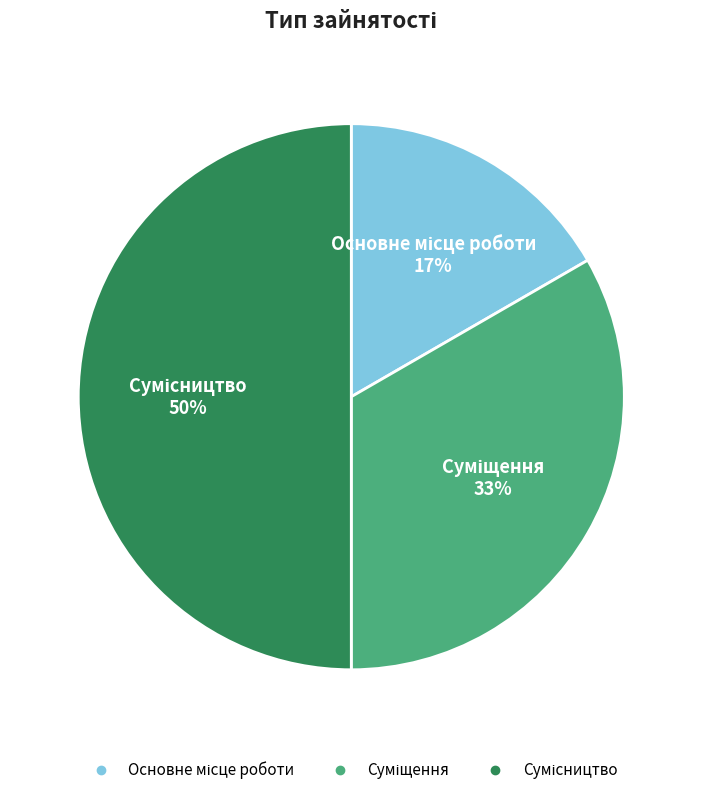

To the nearest percent, what is the average slice percentage?

33%